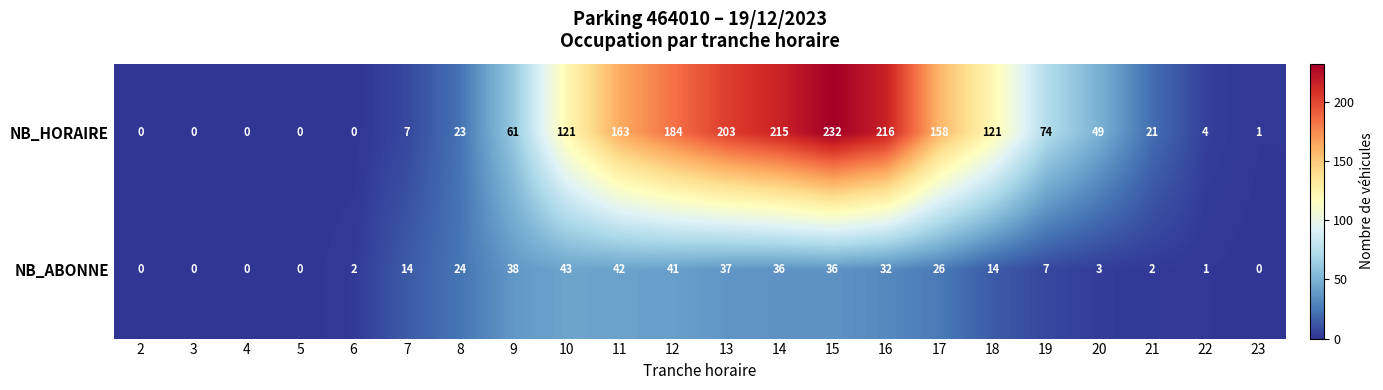

What is the approximate value of NB_ABONNE at 7?

14